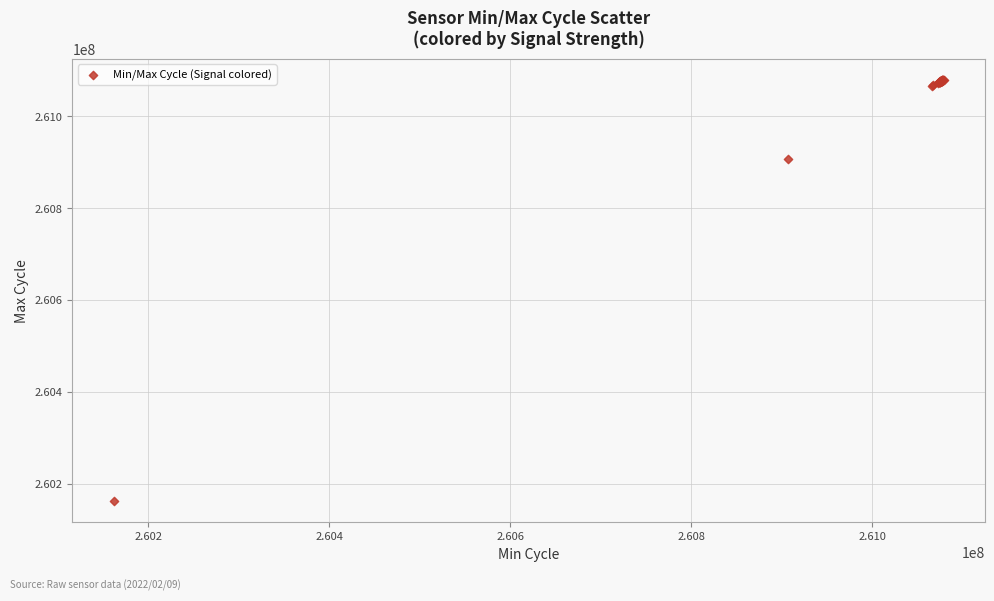

What Y value in the scatter plot is closest to 260620458?

260906764